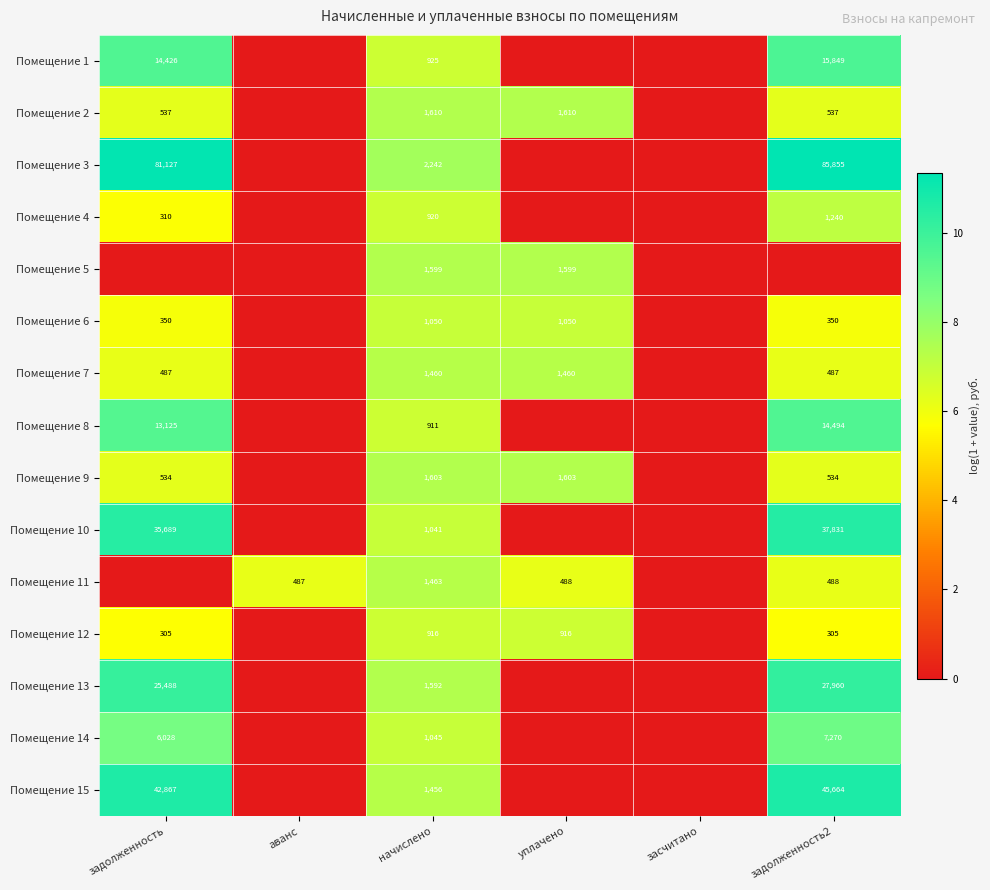

Is it true that Помещение 14 equals 6028 at задолженность?

True